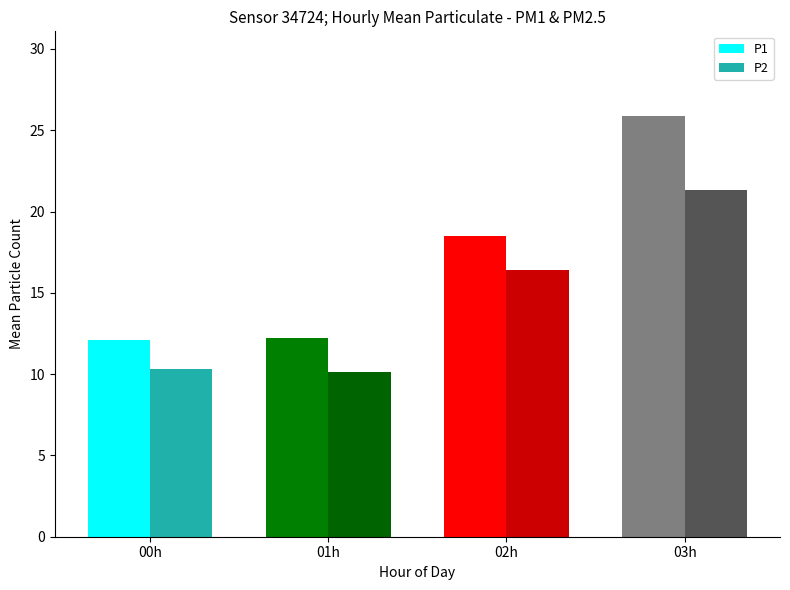

Which series changed the most between 00h and 03h?

P1